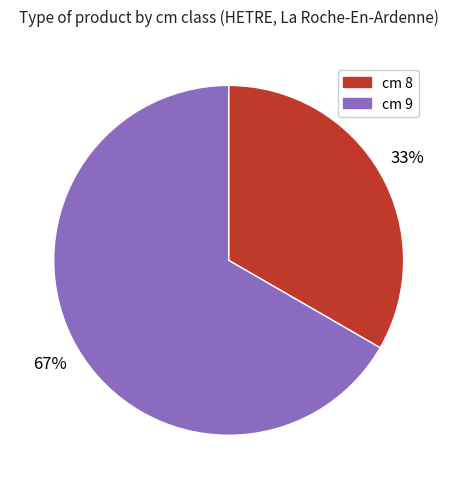

To the nearest percent, what is the average slice percentage?

50%